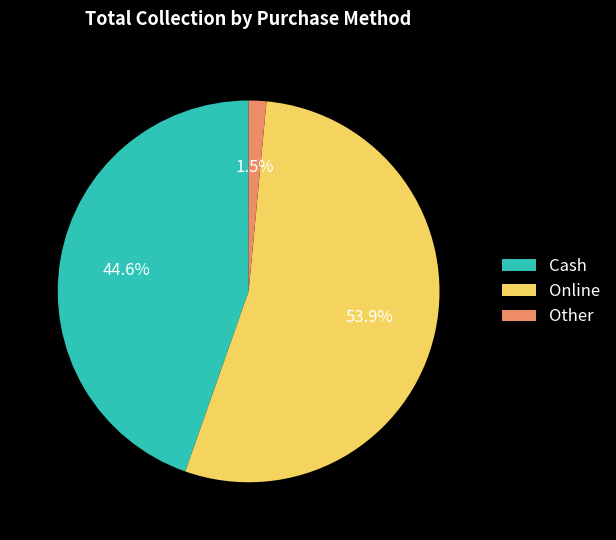

How many segments does this pie chart have?

3